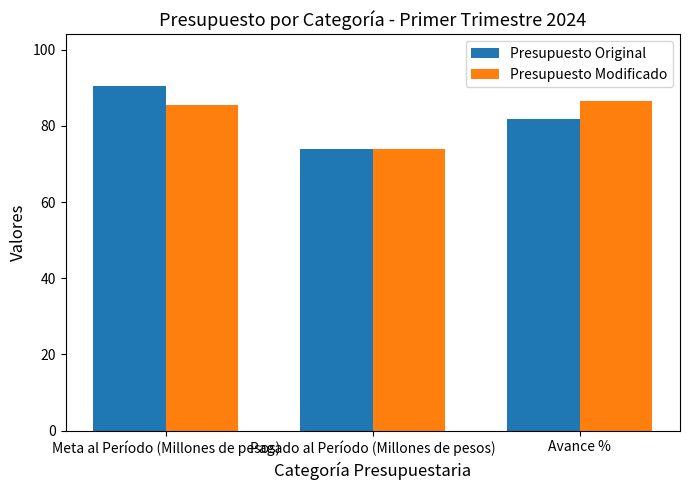

Rank the series at Meta al Período (Millones de pesos) from lowest to highest value.

Presupuesto Modificado, Presupuesto Original